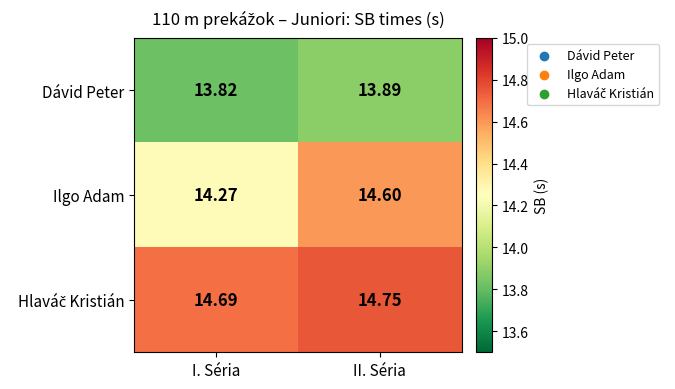

List the labels in order of Dávid Peter value, largest first.

II. Séria, I. Séria